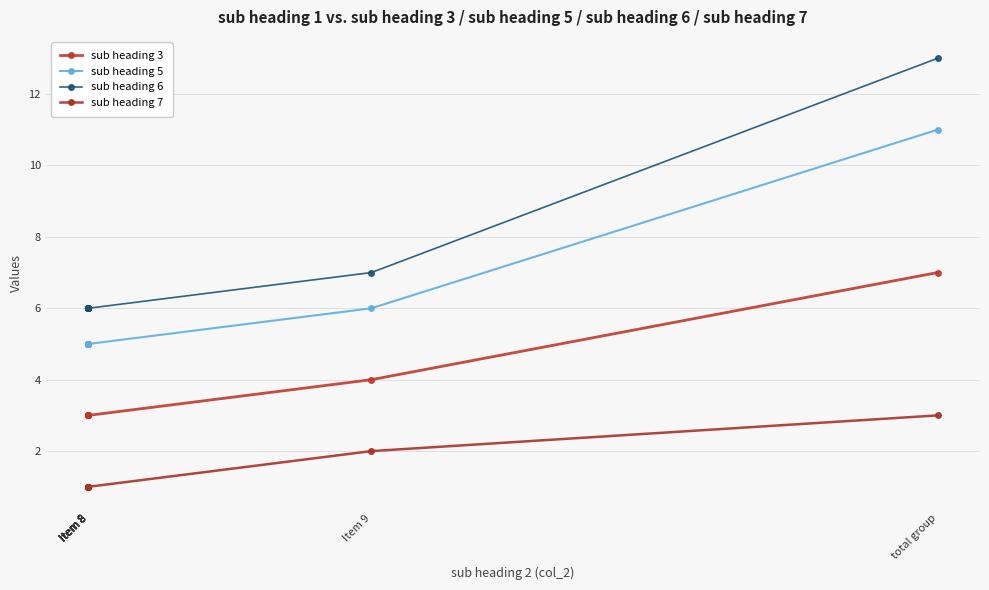

Rank the series by their average value, from lowest to highest.

sub heading 7, sub heading 3, sub heading 5, sub heading 6